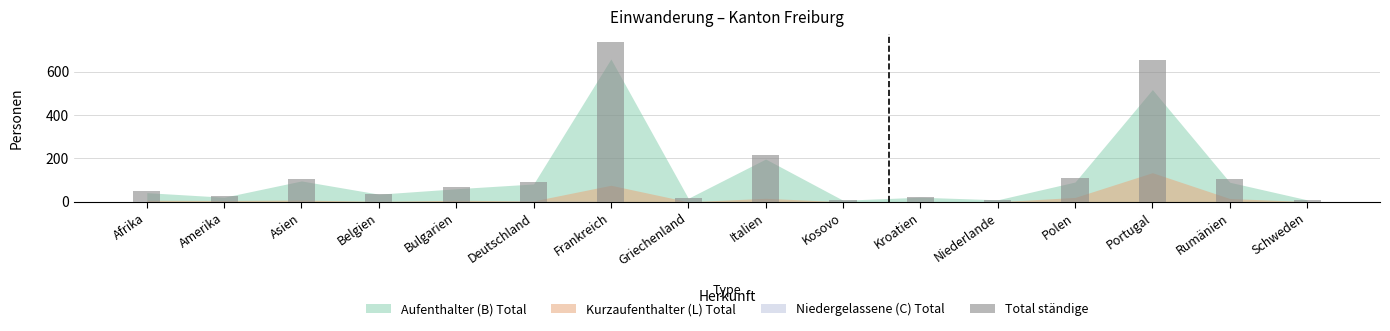

The chart shows a value of 651 at Portugal. True or false?

True